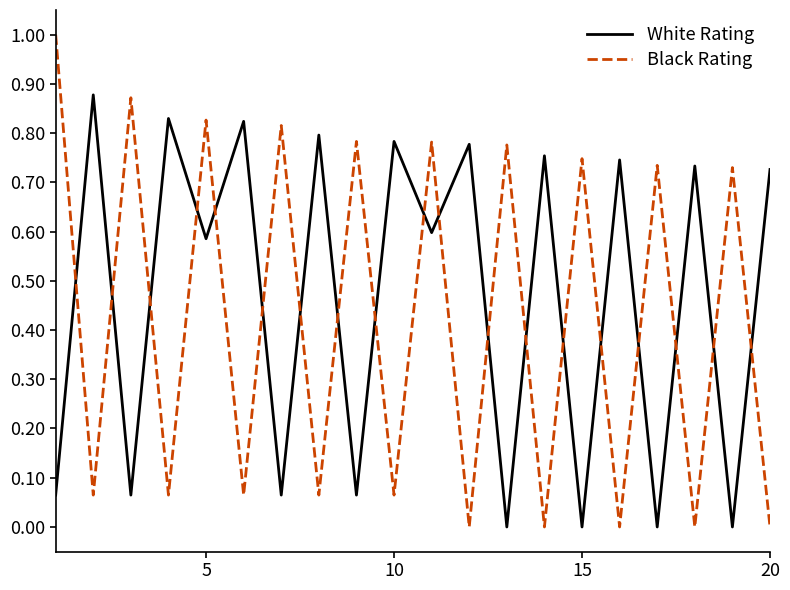

True or false: White Rating and Black Rating cross at least once.

True